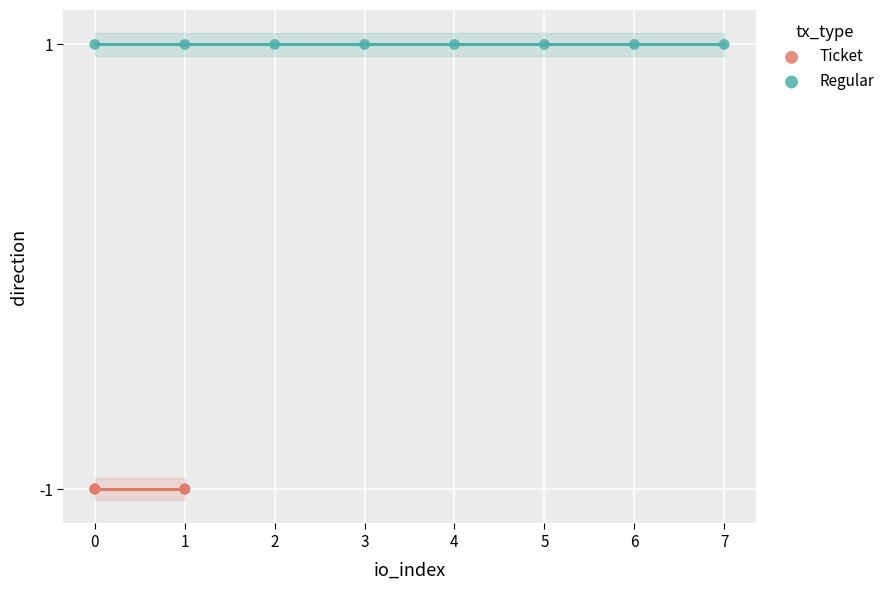

Which series reaches the maximum Y coordinate?

Regular